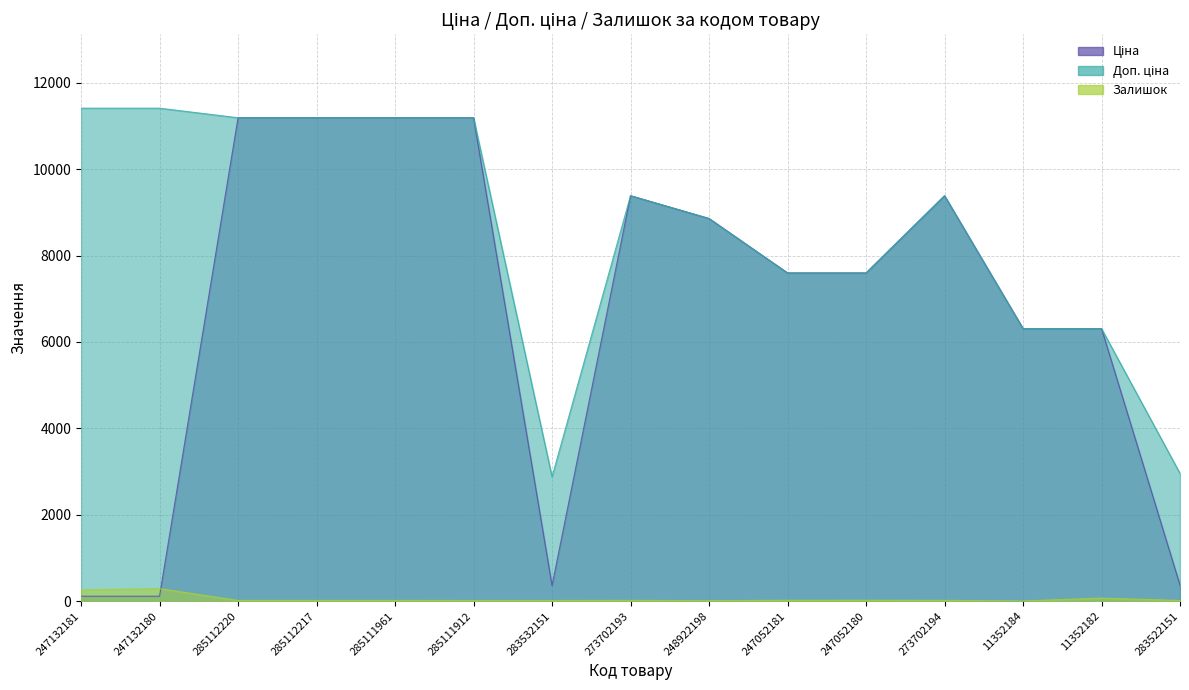

Reading right to left, extract all data points from this chart.

Ціна: 283522151=369.5	11352182=6308.8	11352184=6308.8	273702194=9384.0	247052180=7596.5	247052181=7596.5	248922198=8856.7	273702193=9384.0	283532151=359.9	285111912=11188.2	285111961=11188.2	285112217=11188.2	285112220=11188.2	247132180=114.1	247132181=114.1
Доп. ціна: 283522151=2955.8	11352182=6308.8	11352184=6308.8	273702194=9384.0	247052180=7596.5	247052181=7596.5	248922198=8856.7	273702193=9384.0	283532151=2878.8	285111912=11188.2	285111961=11188.2	285112217=11188.2	285112220=11188.2	247132180=11410.0	247132181=11410.0
Залишок: 283522151=15.0	11352182=71.0	11352184=4.0	273702194=18.0	247052180=21.0	247052181=20.0	248922198=11.0	273702193=18.0	283532151=15.0	285111912=15.0	285111961=17.0	285112217=17.0	285112220=17.0	247132180=290.0	247132181=260.0